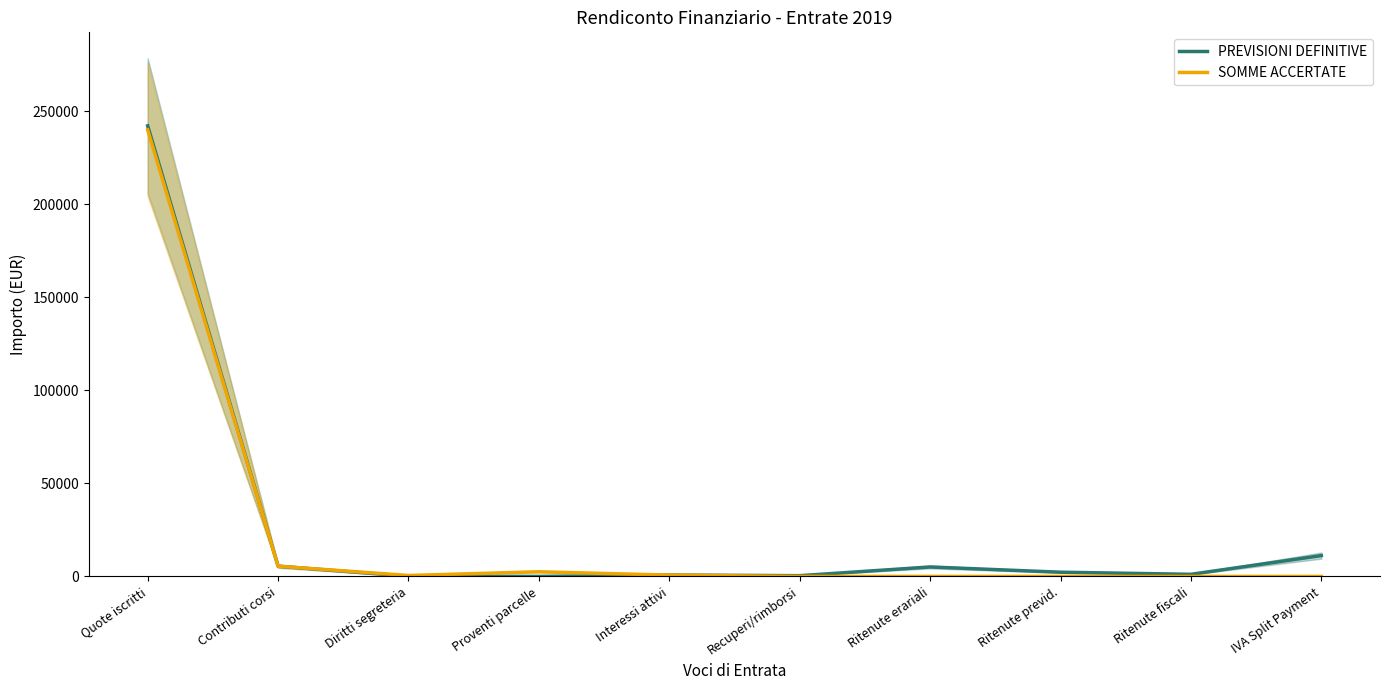

What is the sum of the PREVISIONI DEFINITIVE values at Quote iscritti and Contributi corsi?

247778.0